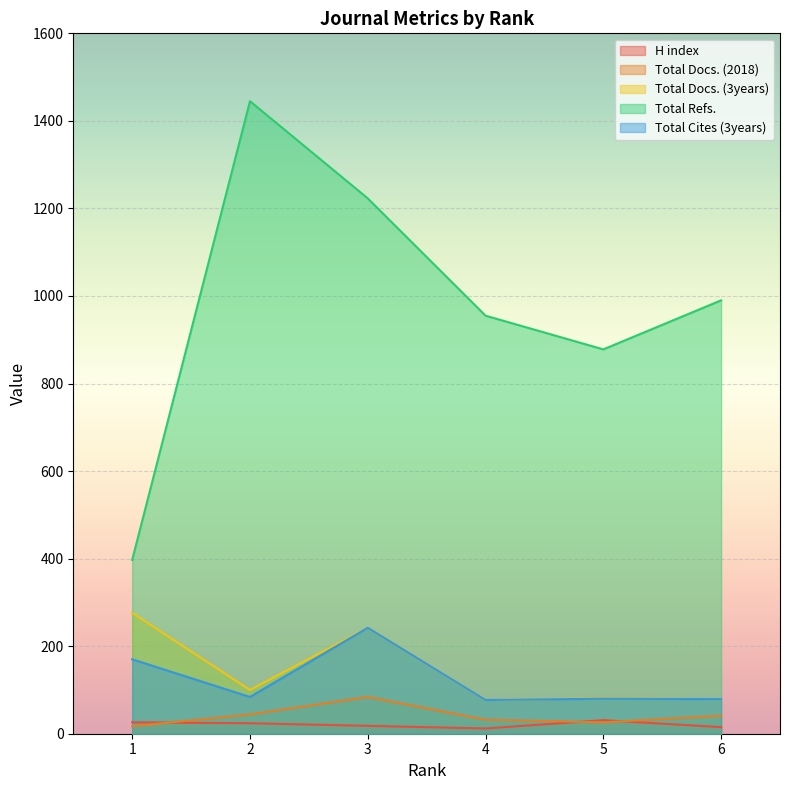

True or false: Total Cites (3years) and Total Docs. (2018) cross at least once.

False